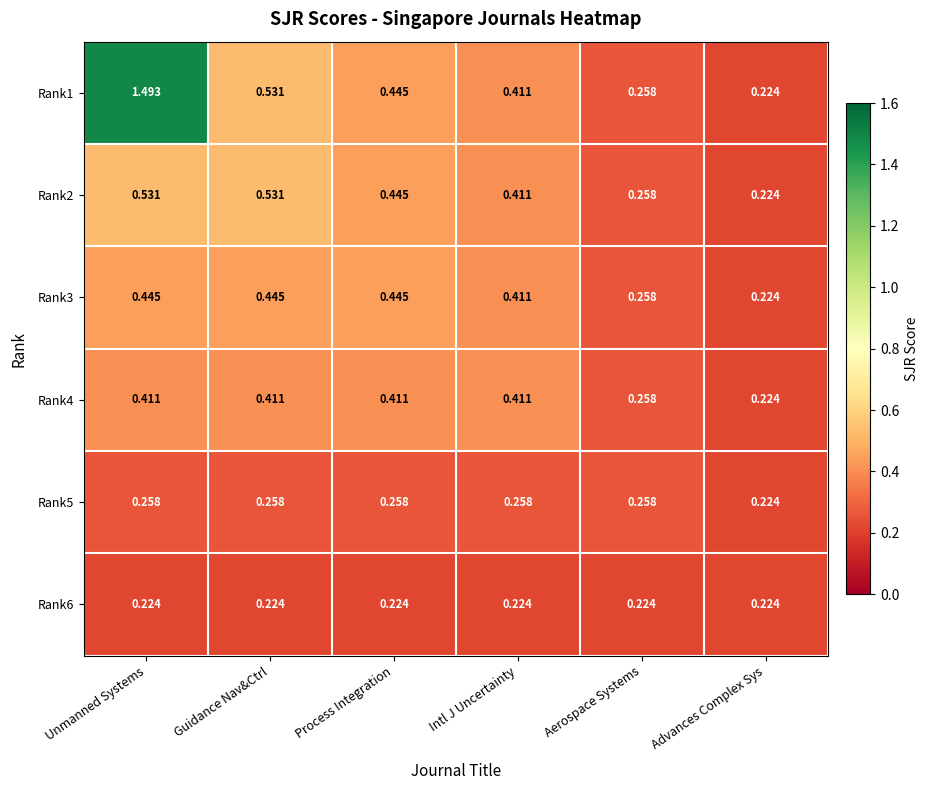

Which label corresponds to the largest value in the chart?

Unmanned Systems